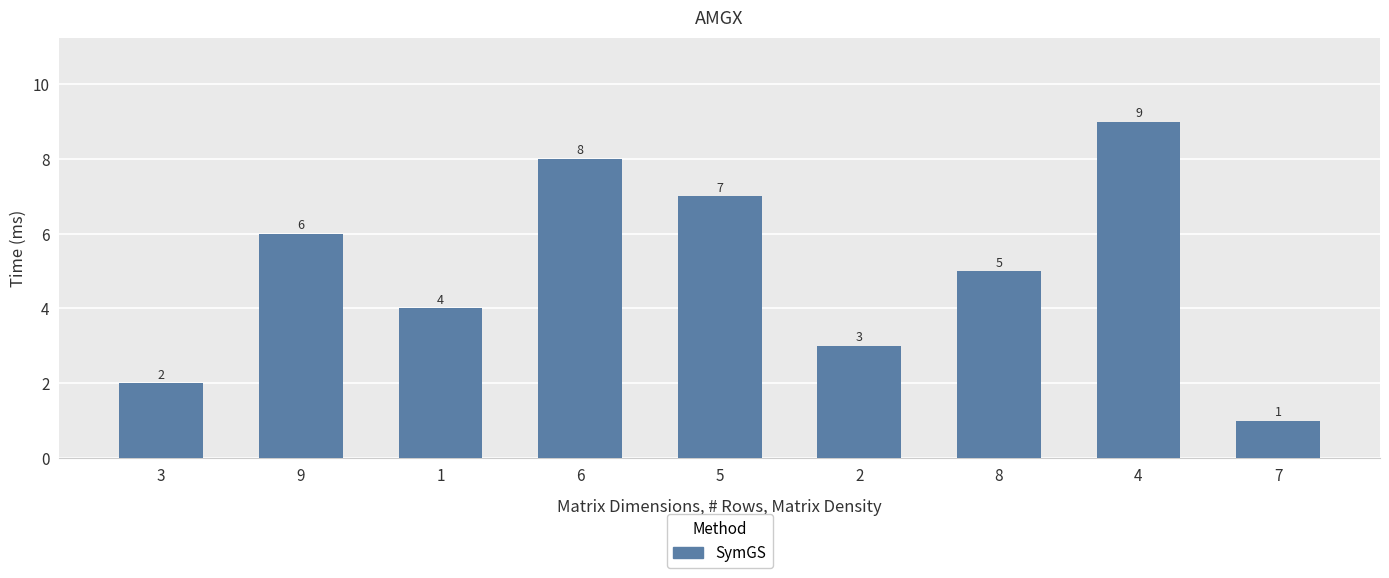

What is the label of the 9th bar from the right?

3